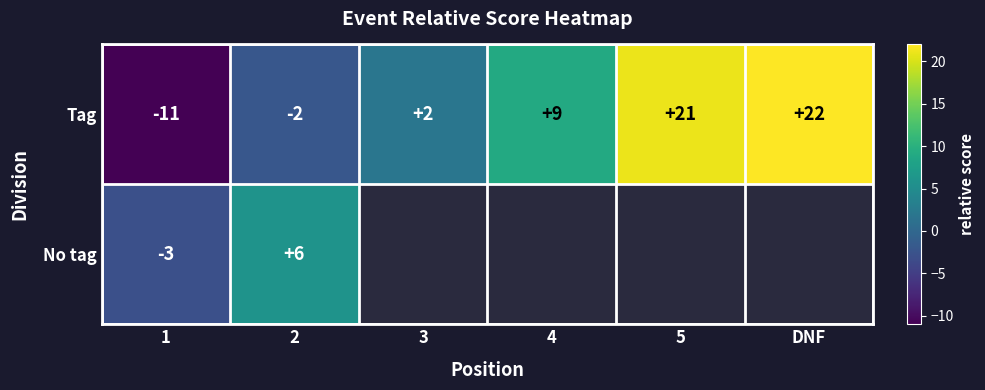

Is the value of No tag at 1 greater than the value of Tag at 3?

No